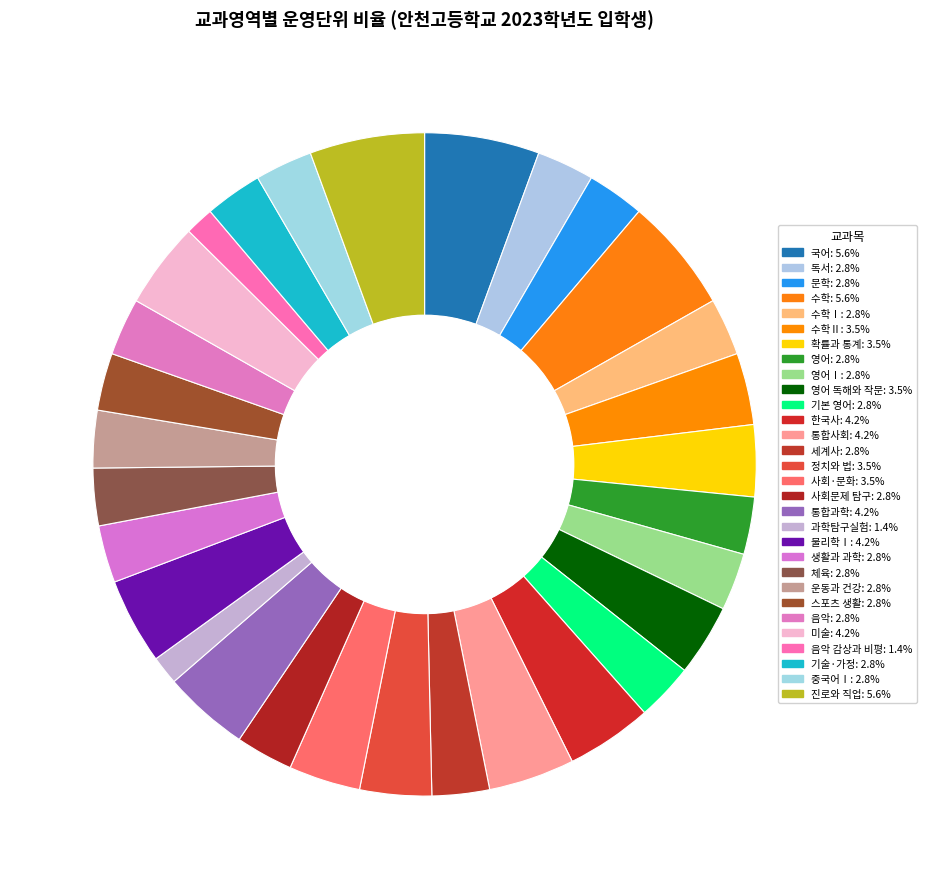

How many slices are in this pie chart?

30